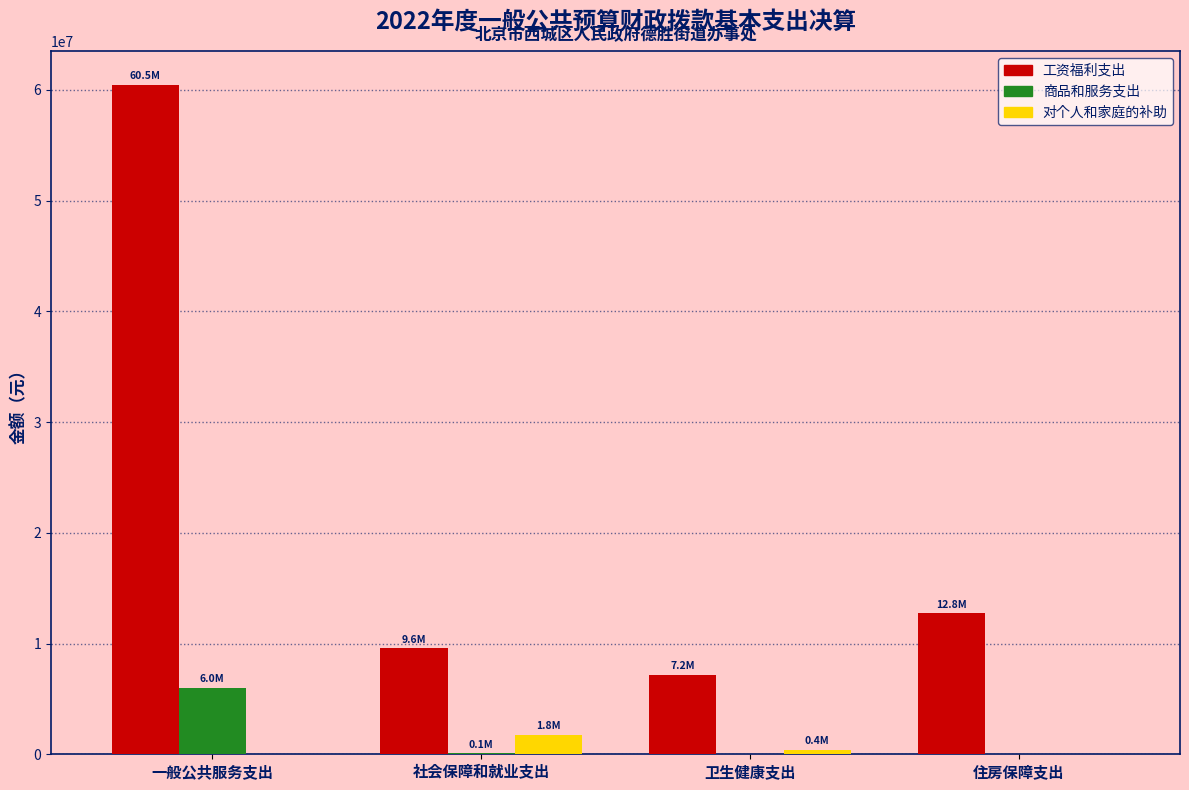

What is the maximum value for 商品和服务支出?

6029508.4